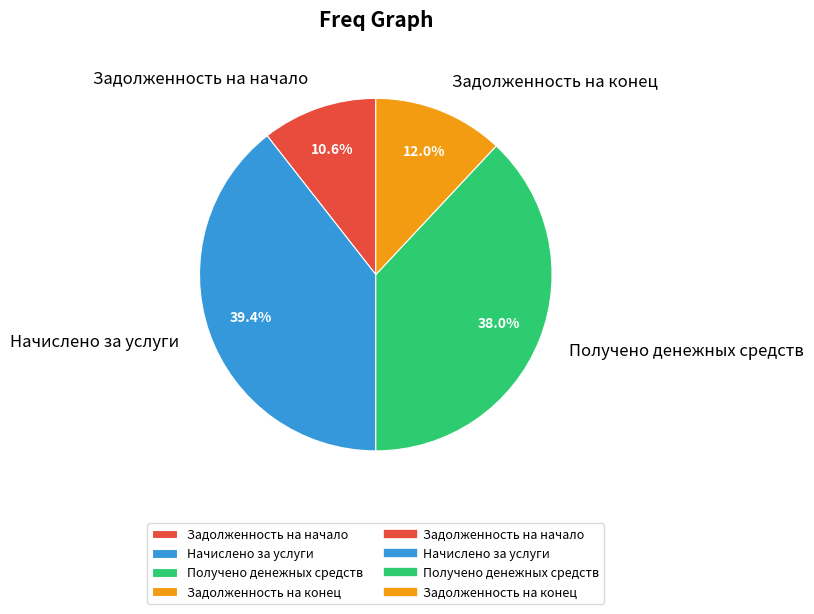

What portion of the pie excludes Начислено за услуги?

60.6%